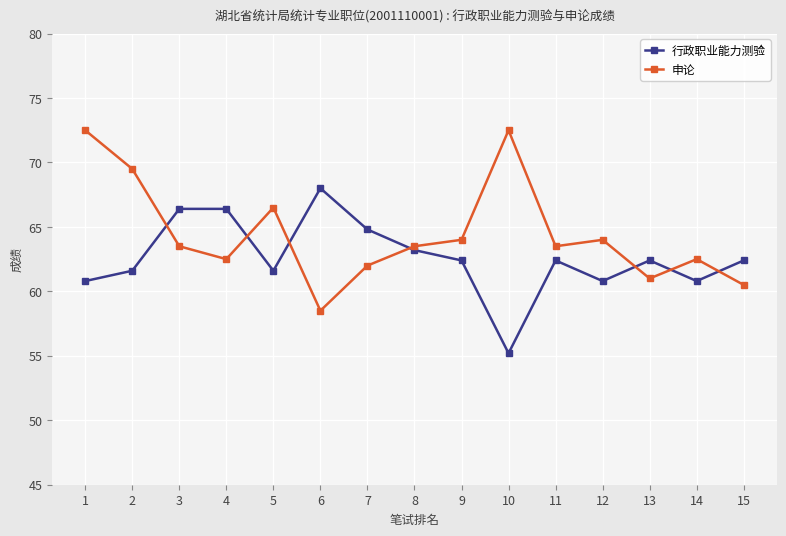

Which series has the largest total across all categories?

申论